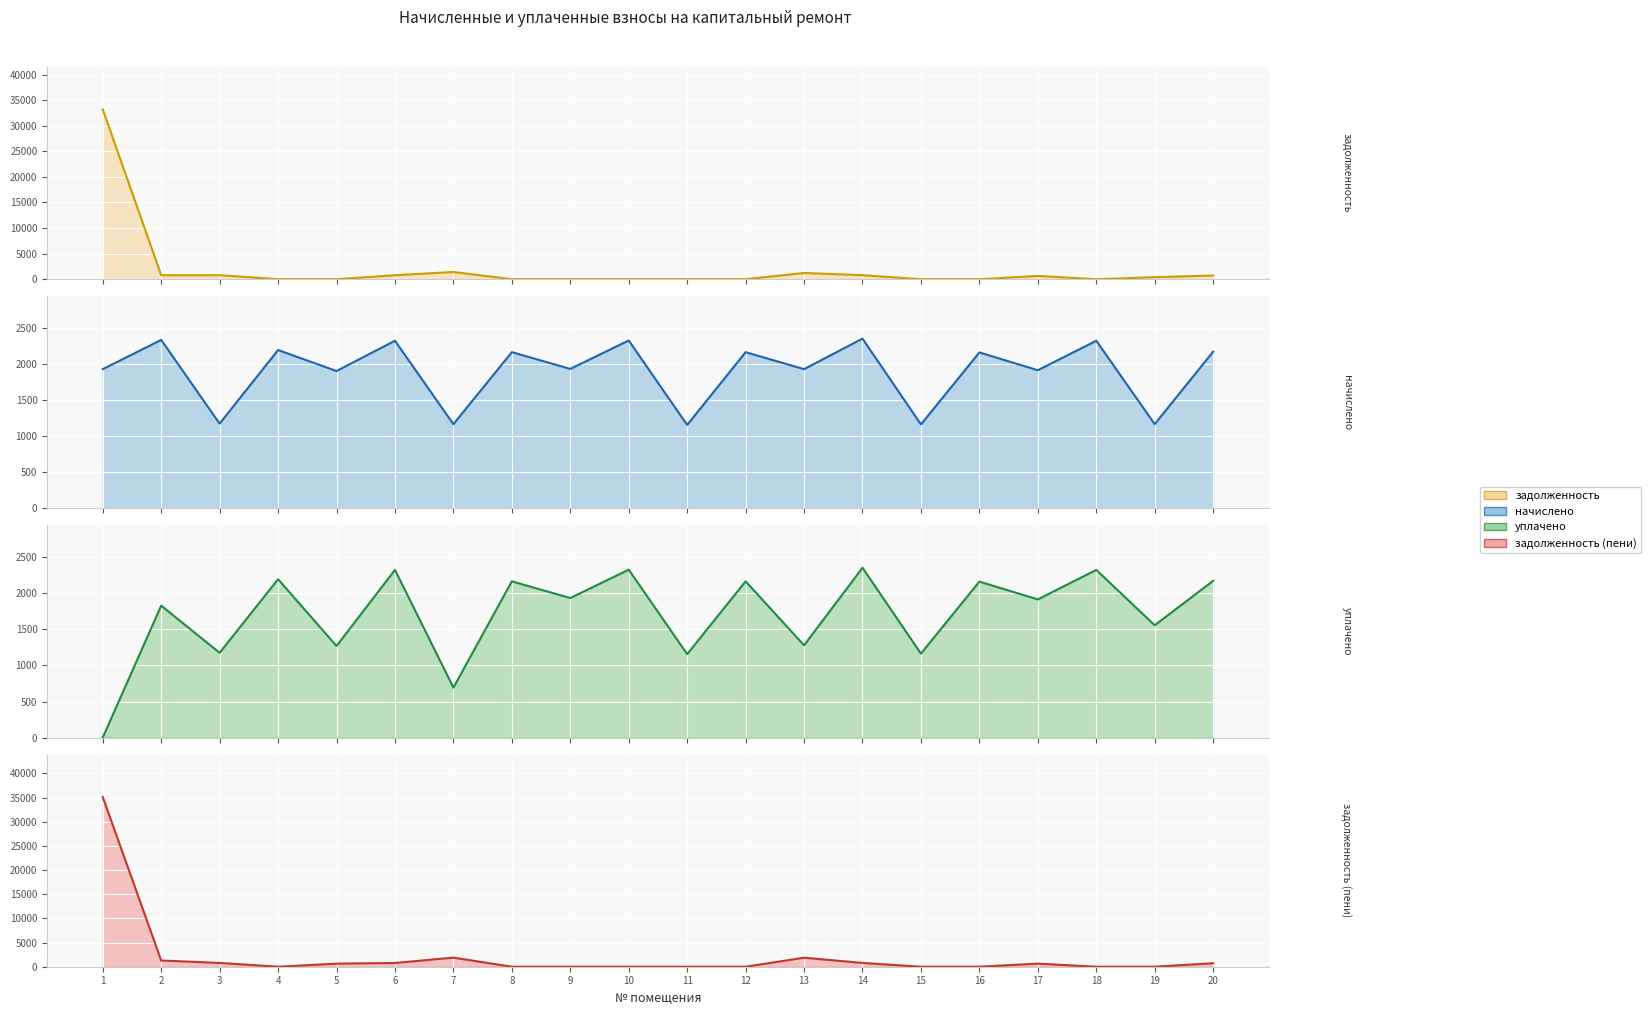

Which series changed the most between 2 and 18?

задолженность (пени)